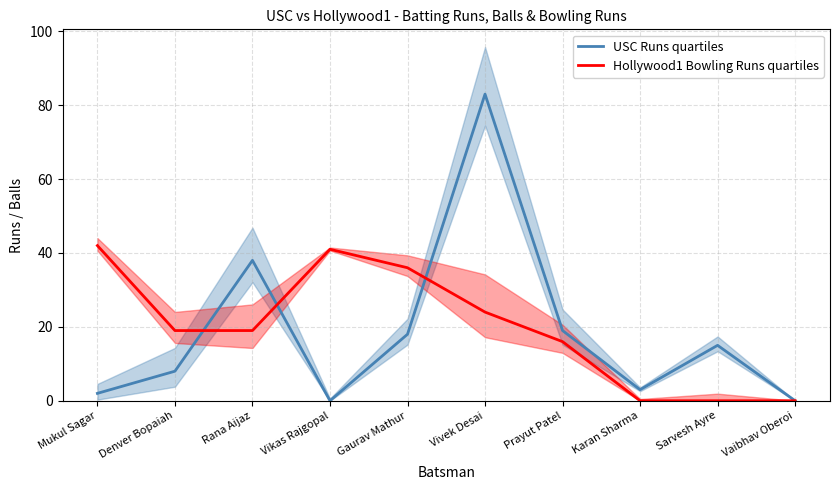

Between Prayut Patel and Karan Sharma, which series saw the biggest shift?

USC Runs quartiles